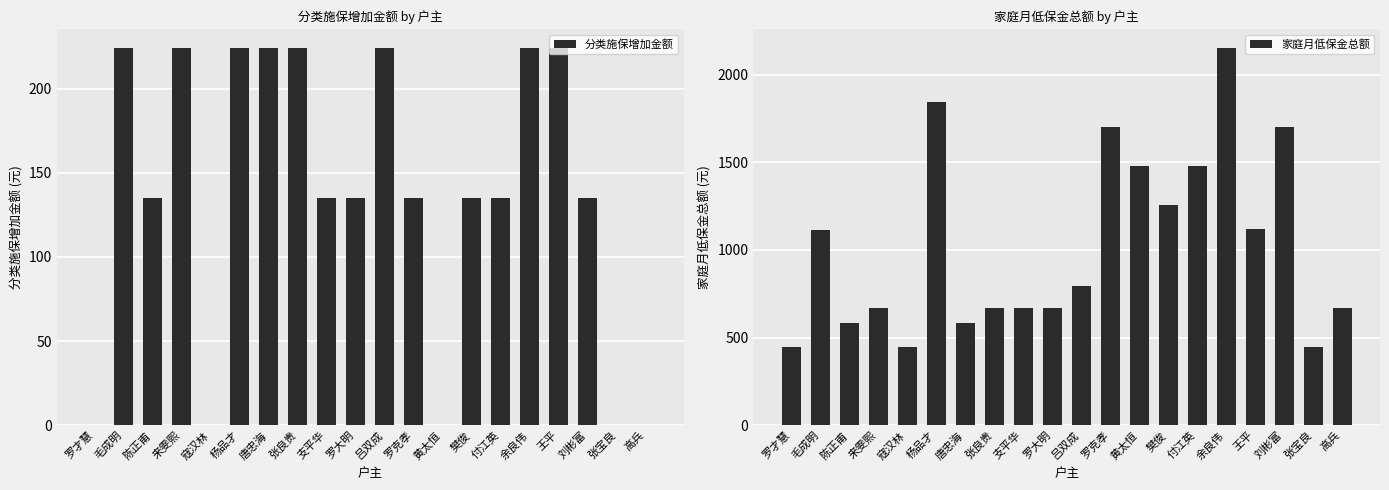

Between 支平华 and 吕双成, which is larger?

吕双成